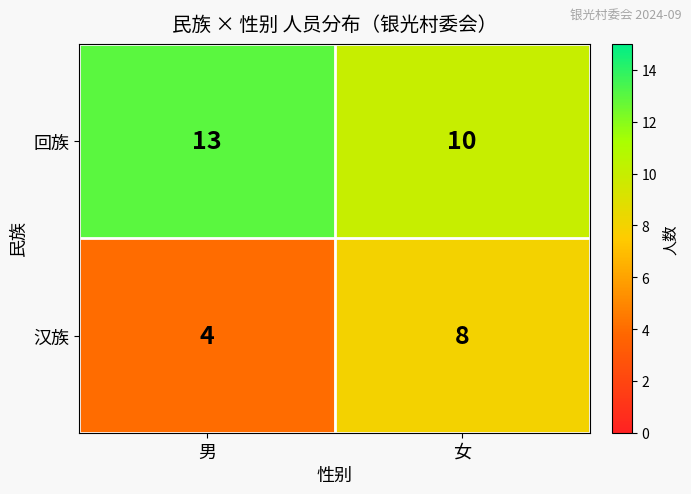

What is the approximate value of 汉族 at 女?

8